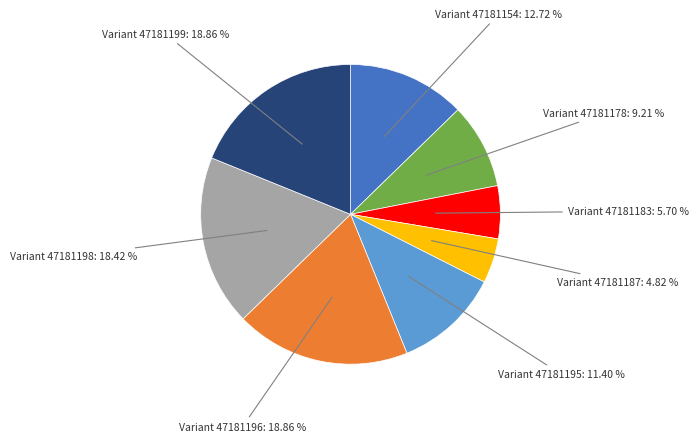

What is the smallest slice in the pie chart?

Variant 47181187: 4.82 %